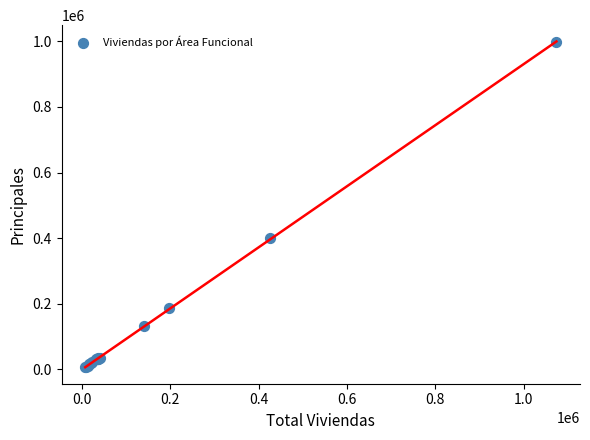

What Y value in the scatter plot is closest to 501507?

401576